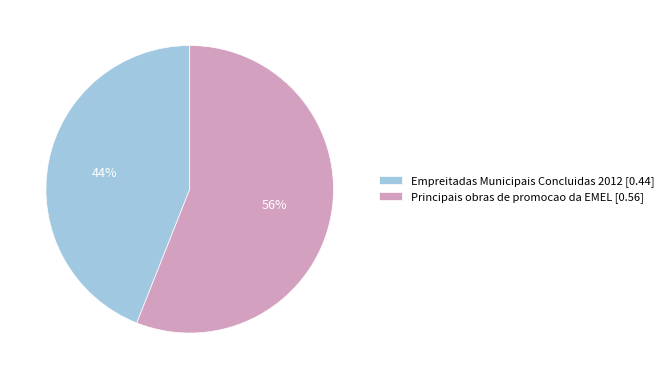

To the nearest percent, what is the difference between the largest and smallest slice percentages?

12%